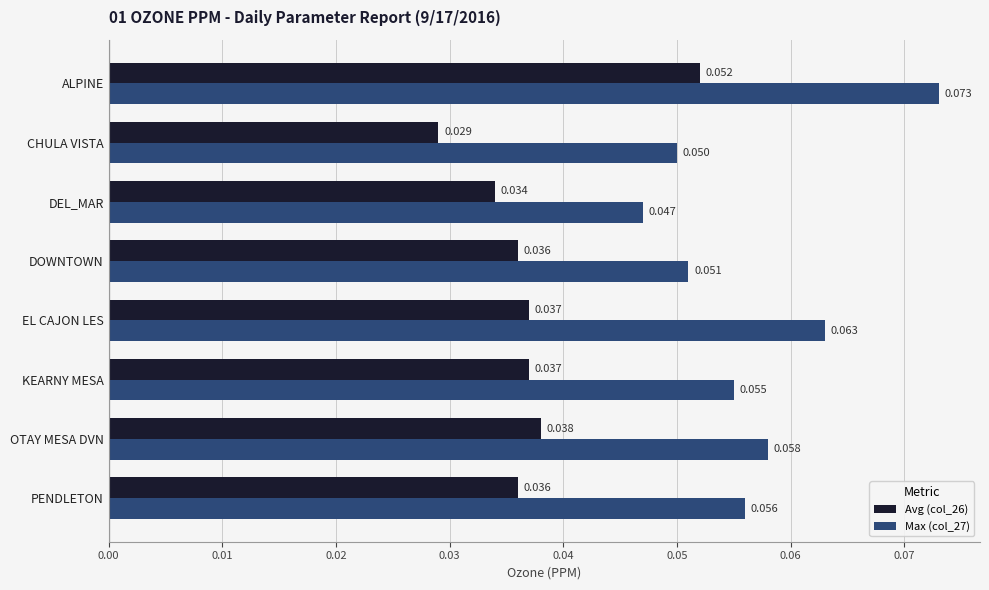

Which category has the highest value in the Avg (col_26) series?

ALPINE